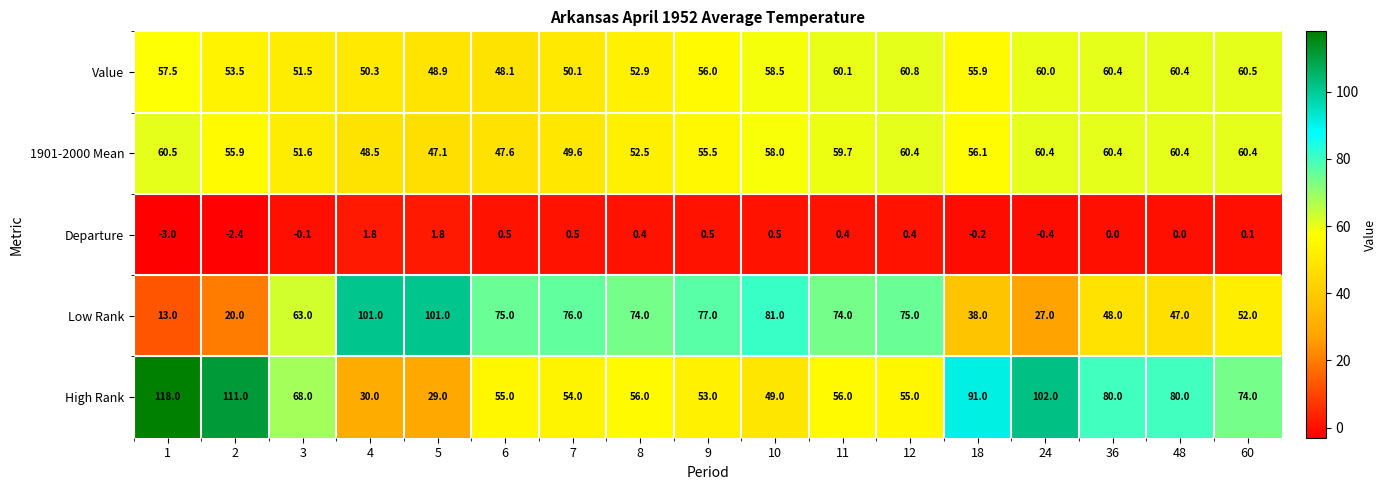

Between 3 and 5, which series saw the biggest shift?

High Rank